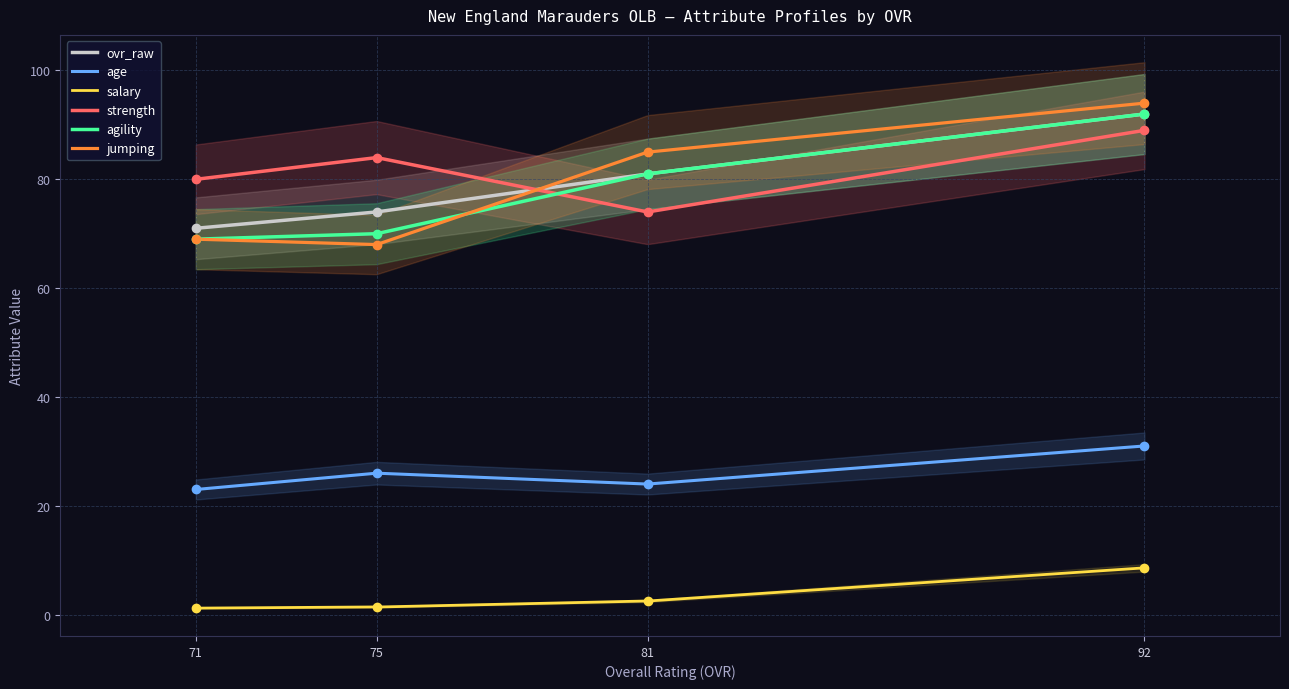

Between Matthew Jarvis (ovr=92) and Josh Urbik (ovr=81), which is larger?

Matthew Jarvis (ovr=92)